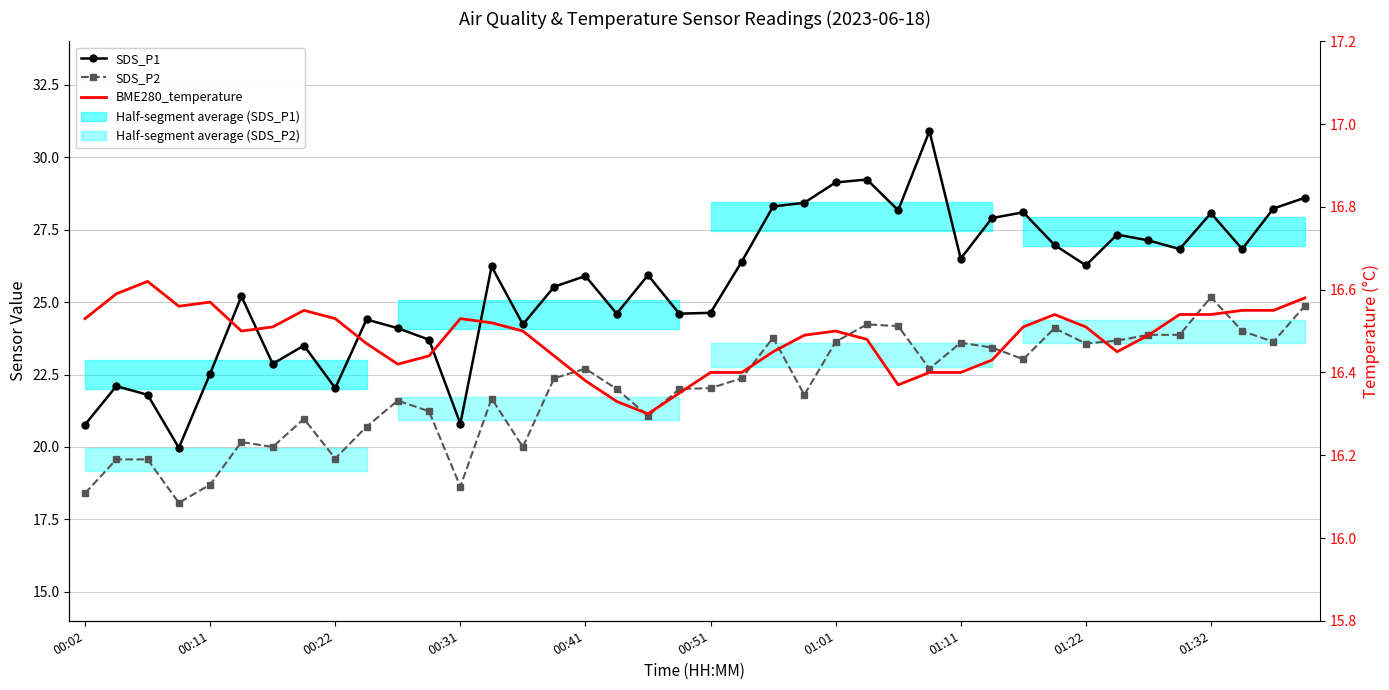

Is it true that BME280_temperature equals 16.6 at 00:11?

True